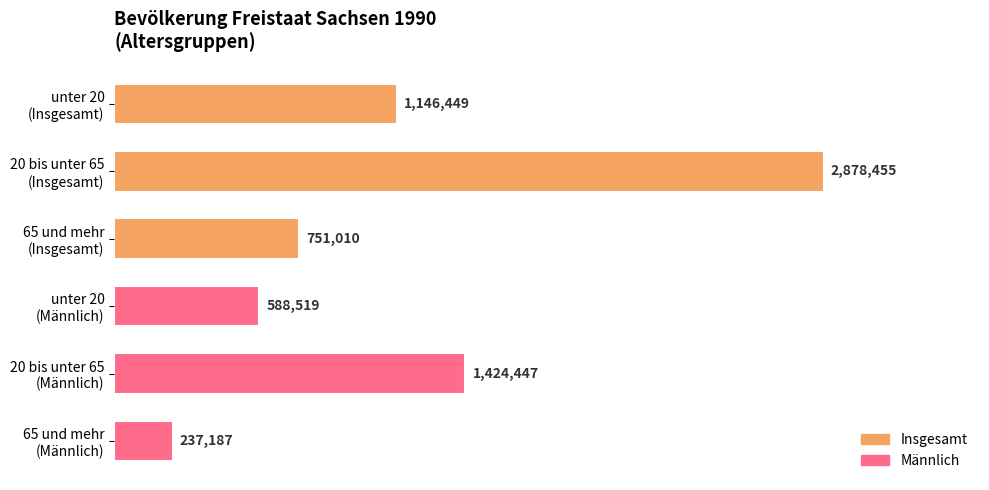

What is the value of the 2nd bar from the top?

2878455